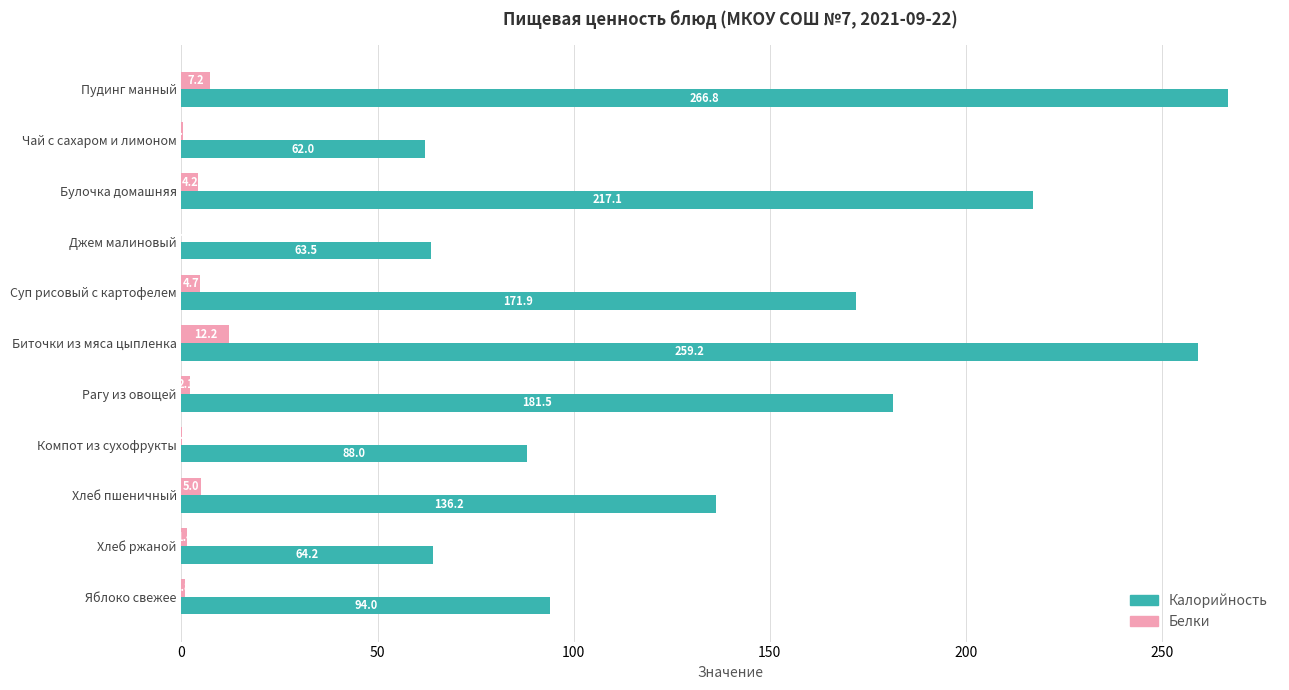

What is the highest value of the Белки series?

12.2